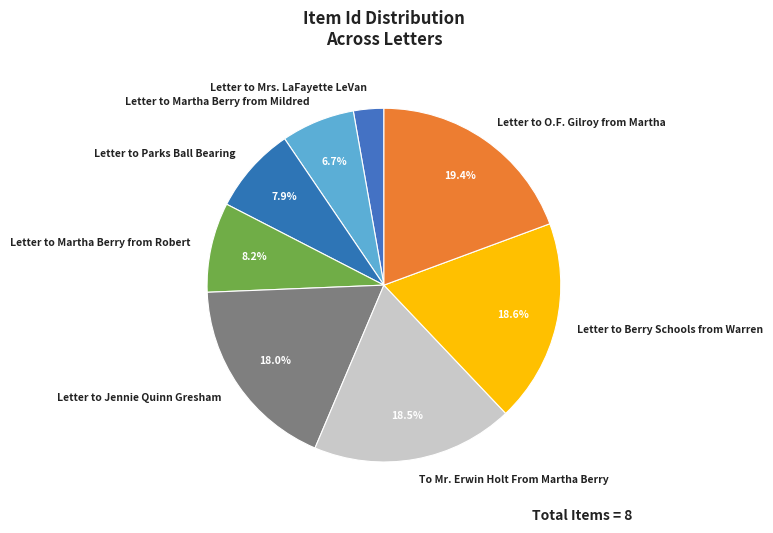

Is there any slice that represents more than half of the pie?

No